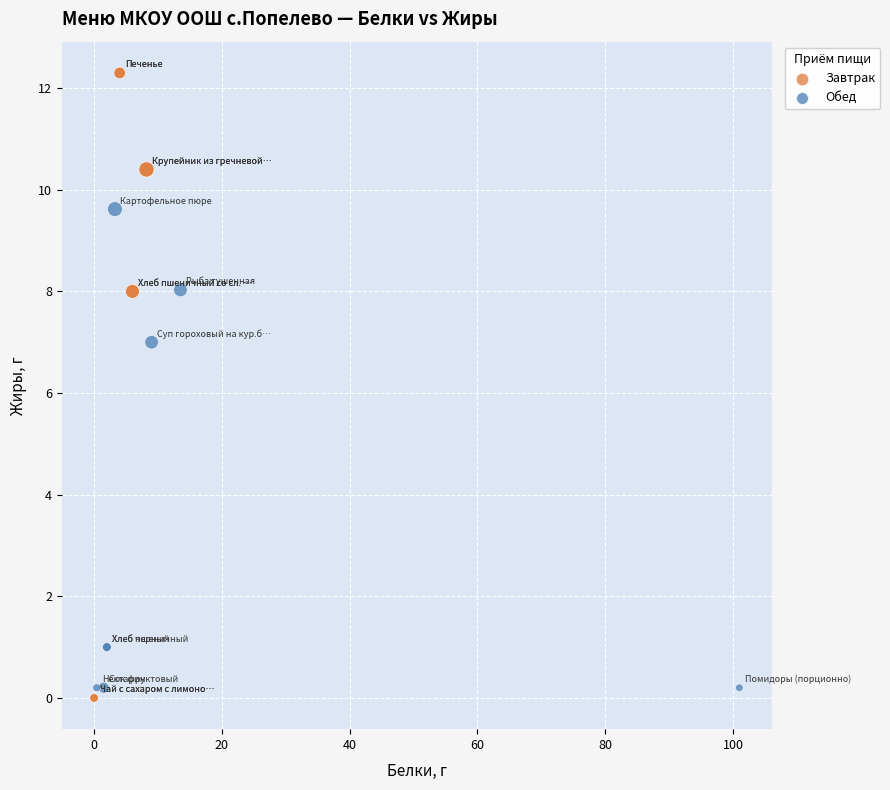

Which series reaches the maximum Y coordinate?

Завтрак